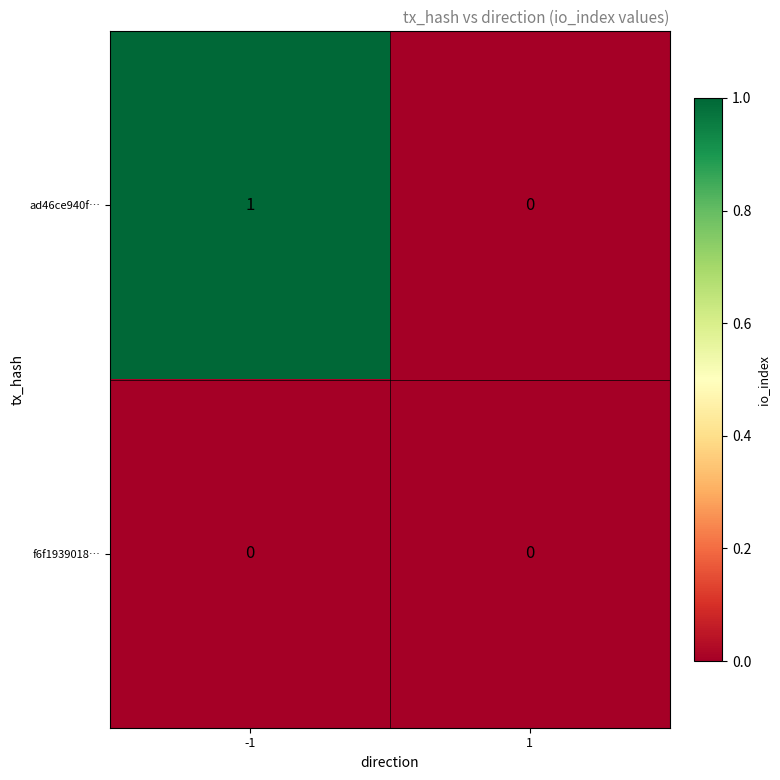

Reading right to left, extract all data points from this chart.

ad46ce940f…: 1=0	-1=1
f6f1939018…: 1=0	-1=0